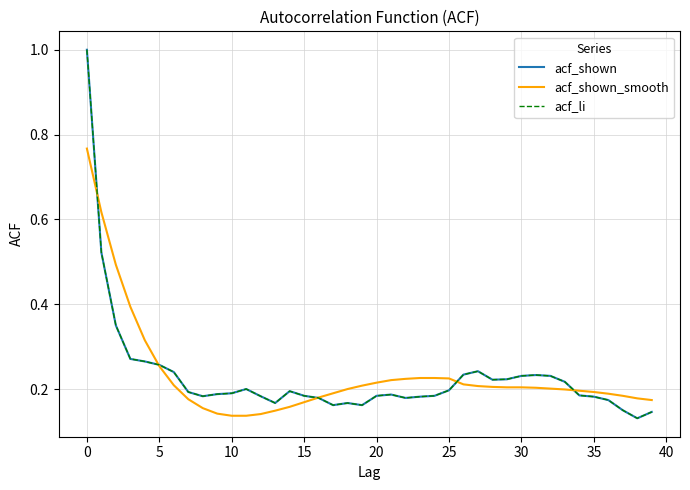

What is the difference between the maximum and minimum values in the acf_li series?

0.9